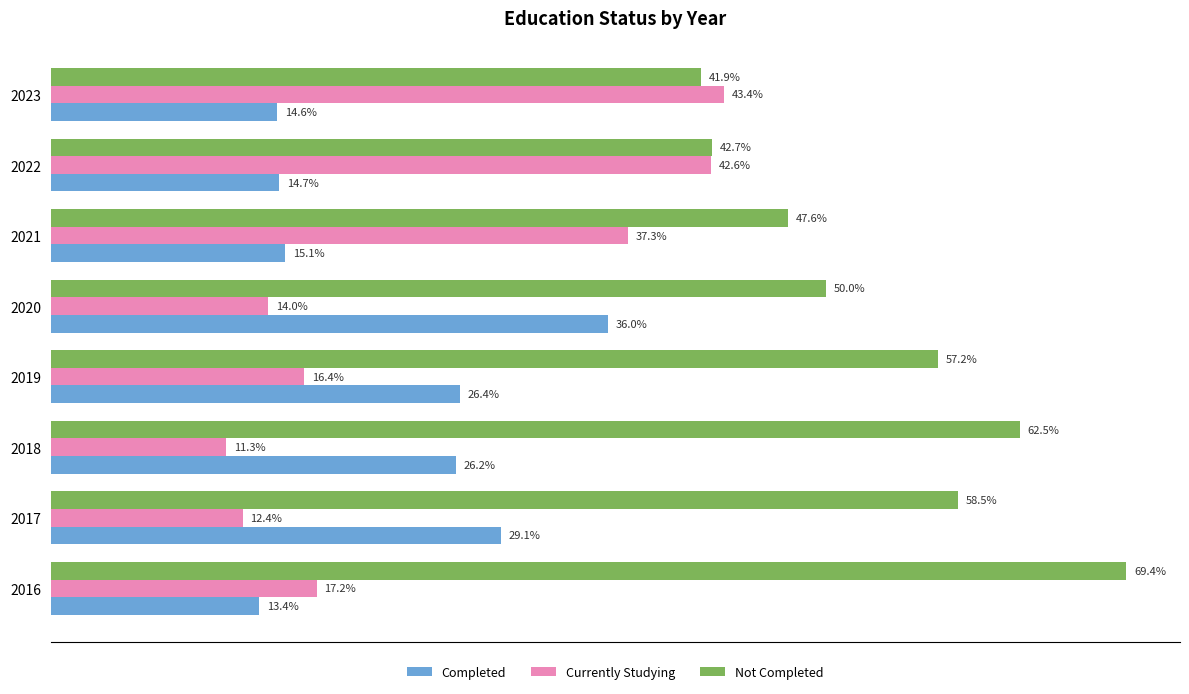

Is the value of Completed at 2023 greater than the value of Currently Studying at 2018?

Yes